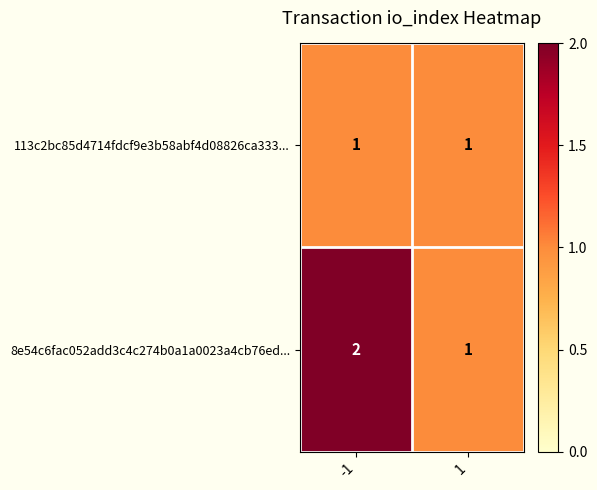

Which series has the widest spread of values?

8e54c6fac052add3c4c274b0a1a0023a4cb76ed...